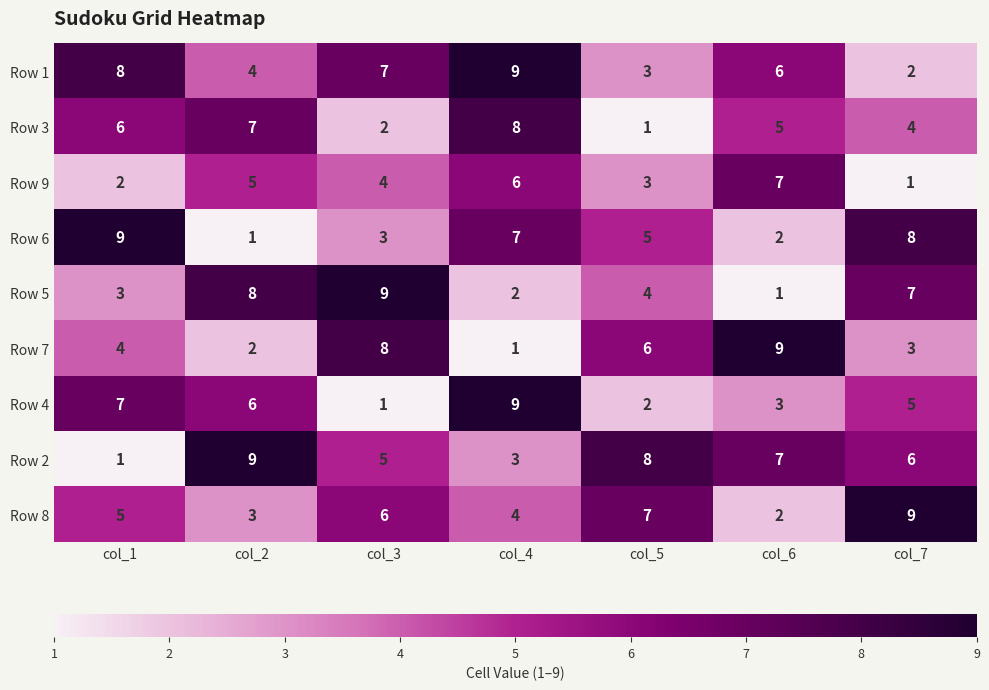

What is the highest value of the Row 9 series?

7